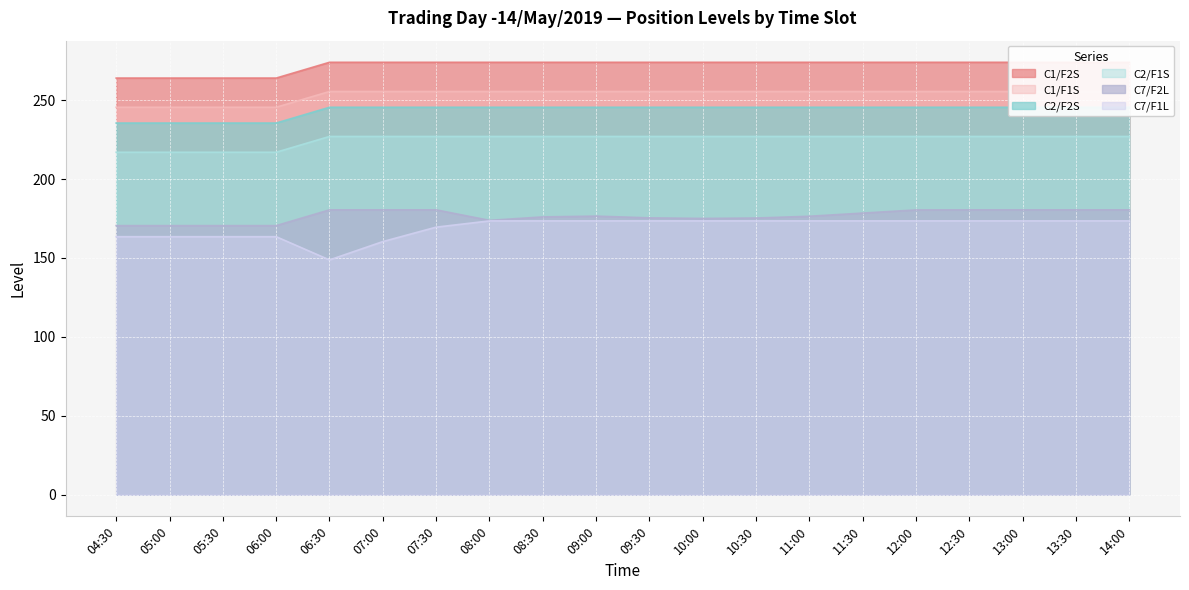

What position from the left is 06:30?

5